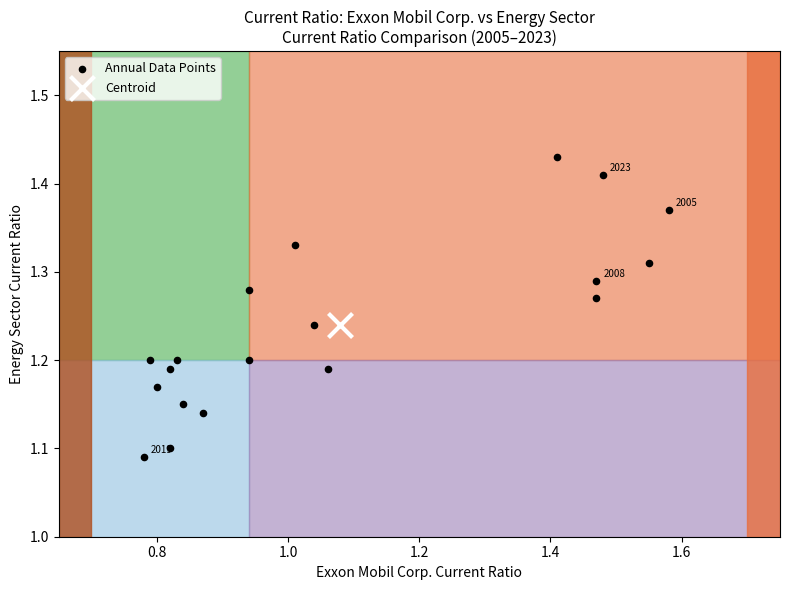

What are all the series names shown in the legend?

Annual Data Points, Centroid